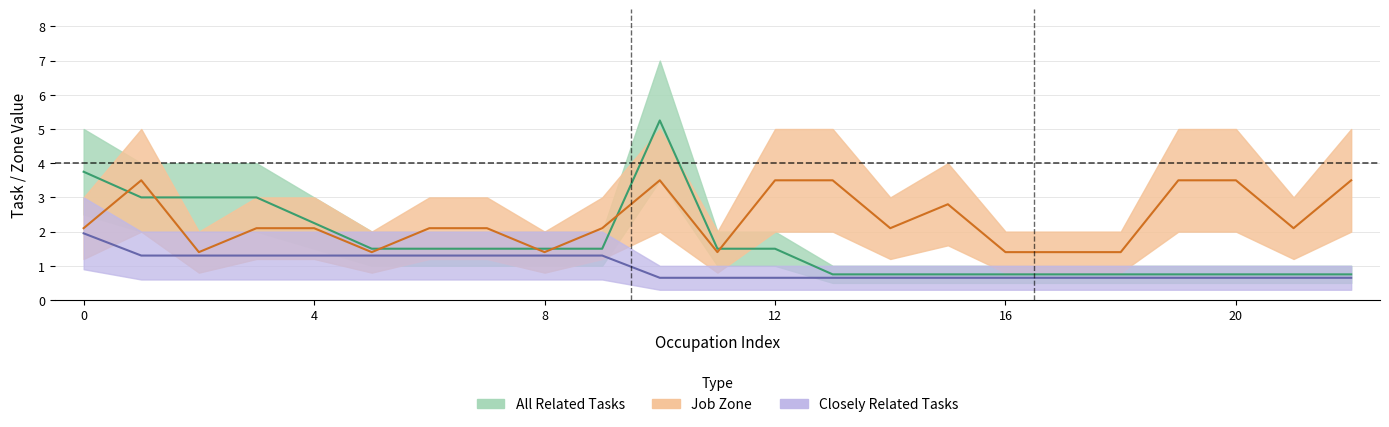

How many values in the job_zone series are below 2?

7